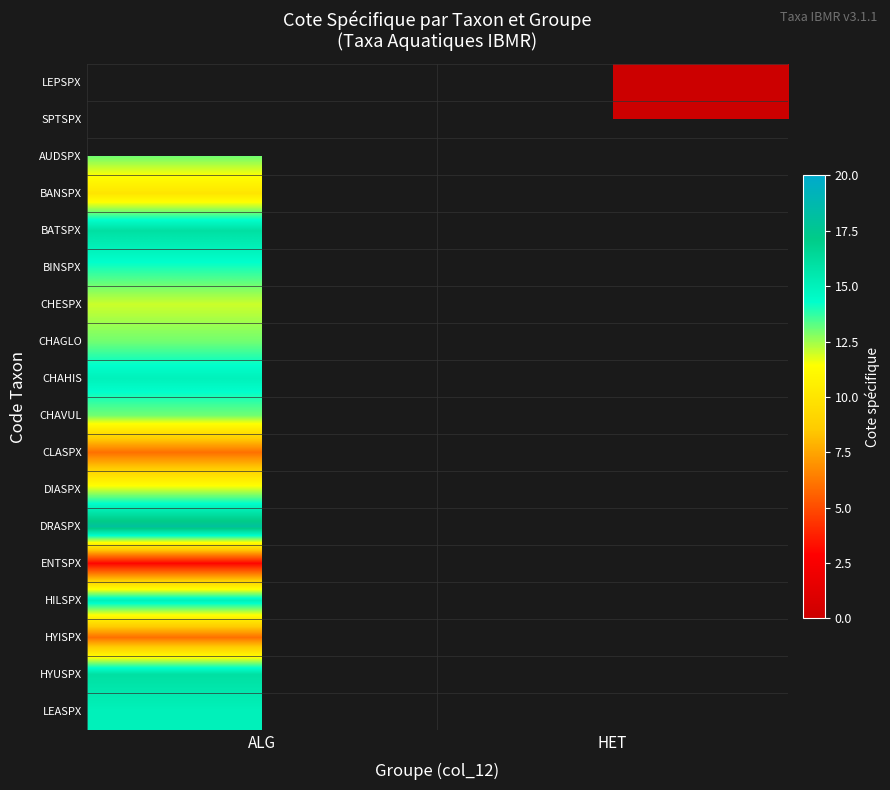

Which label corresponds to the smallest value in the chart?

HET